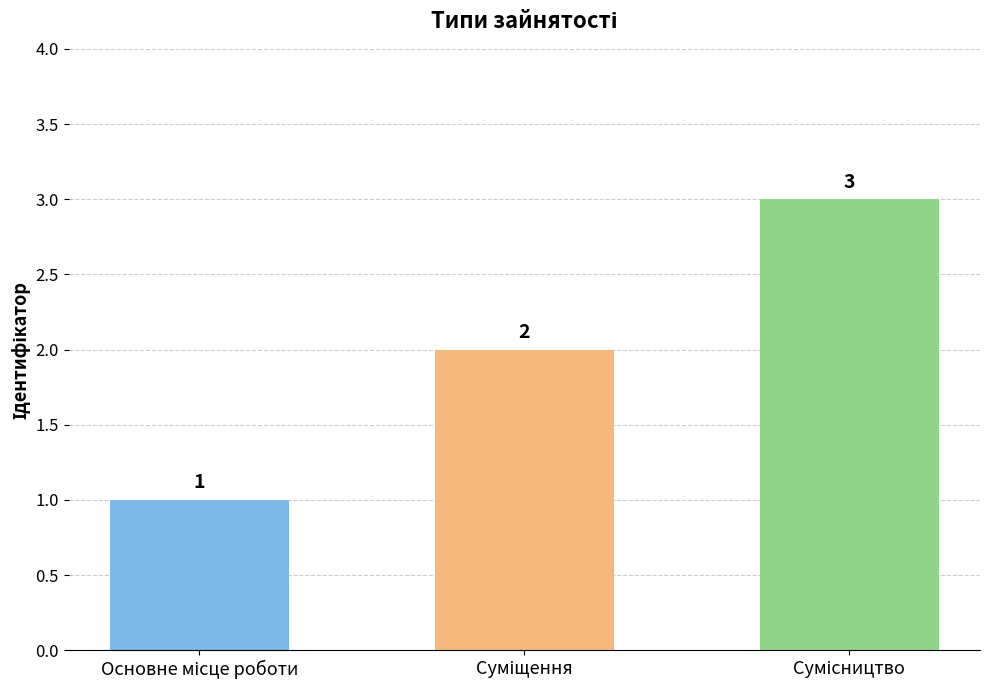

What is the minimum value shown in the chart?

1